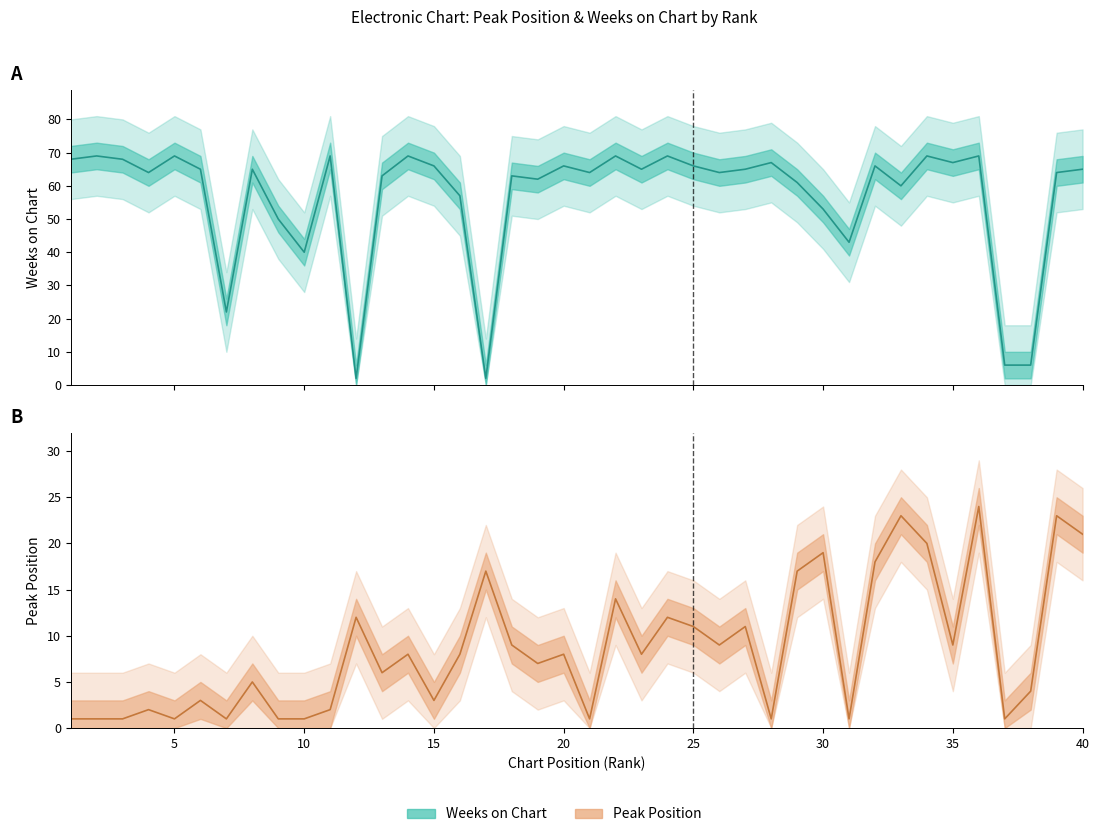

Reading right to left, list all the values displayed in this chart.

Peak Position: 40=21	39=23	38=4	37=1	36=24	35=9	34=20	33=23	32=18	31=1	30=19	29=17	28=1	27=11	26=9	25=11	24=12	23=8	22=14	21=1	20=8	19=7	18=9	17=17	16=8	15=3	14=8	13=6	12=12	11=2	10=1	9=1	8=5	7=1	6=3	5=1	4=2	3=1	2=1	1=1
Weeks on Chart: 40=65	39=64	38=6	37=6	36=69	35=67	34=69	33=60	32=66	31=43	30=53	29=61	28=67	27=65	26=64	25=66	24=69	23=65	22=69	21=64	20=66	19=62	18=63	17=2	16=57	15=66	14=69	13=63	12=2	11=69	10=40	9=50	8=65	7=22	6=65	5=69	4=64	3=68	2=69	1=68